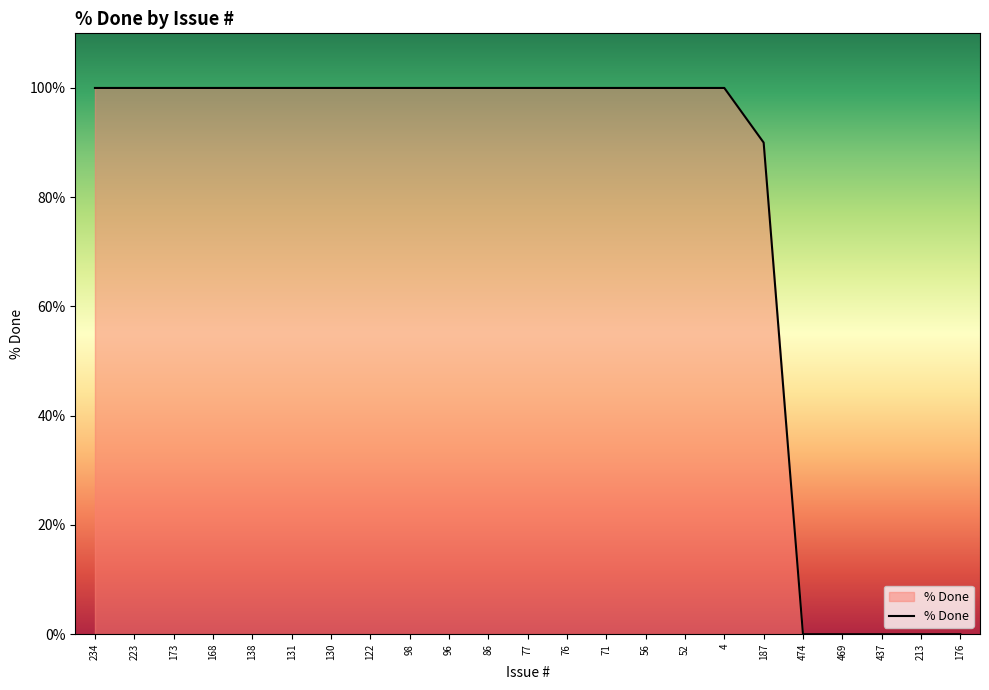

Approximately how many times larger is the value at 130 compared to 77?

1.0